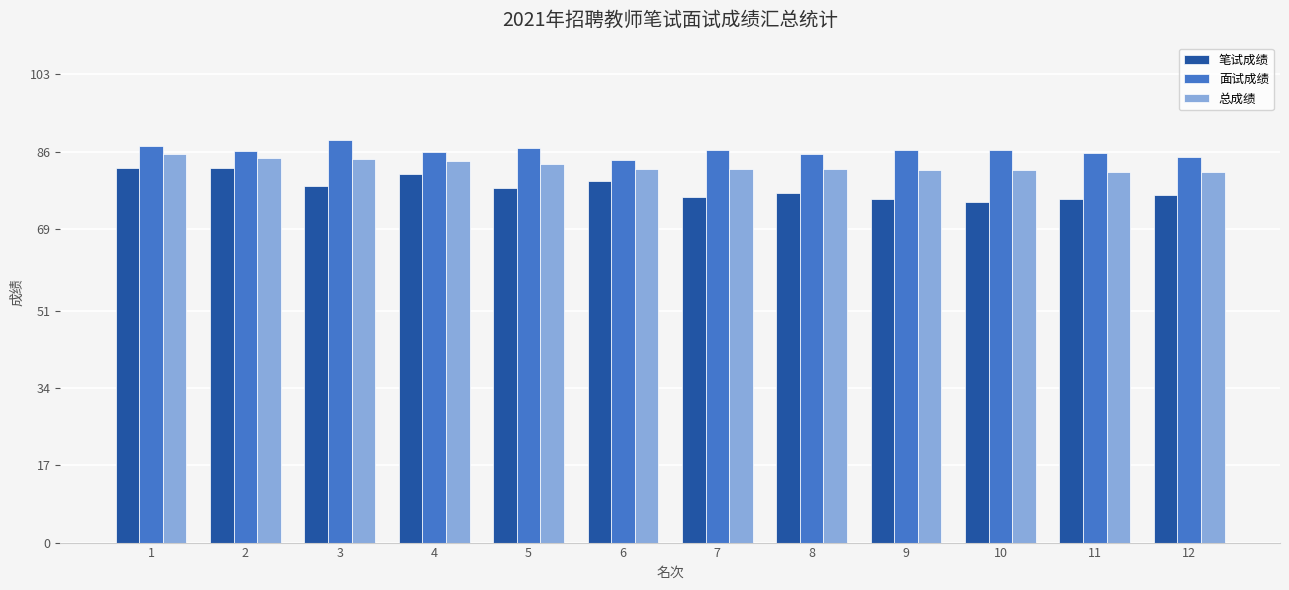

How many bars are there in total?

36